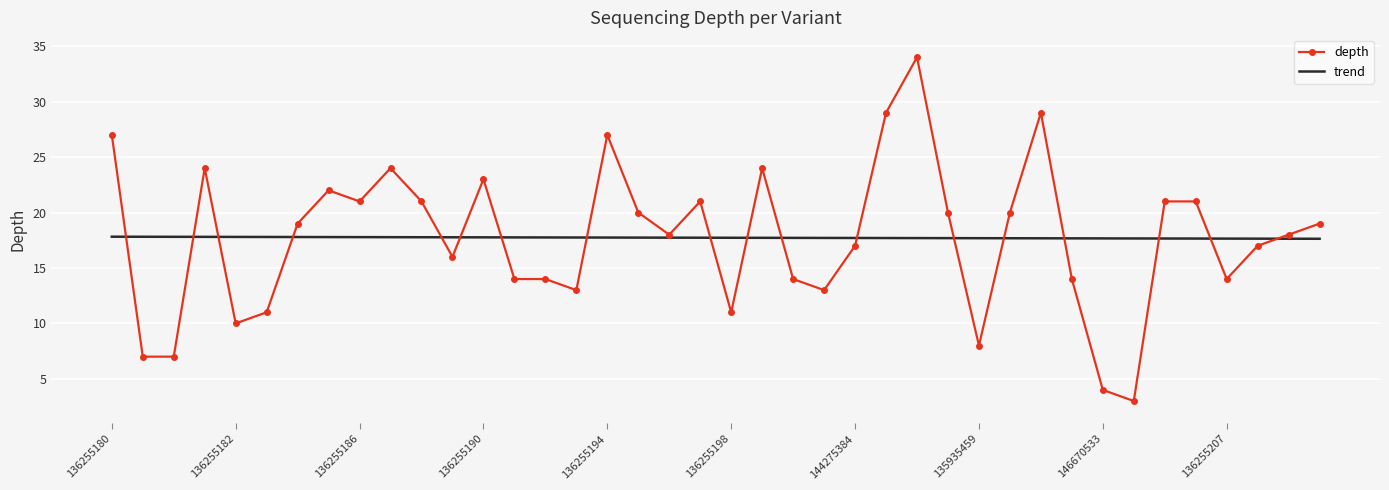

What is the minimum value for trend?

17.6